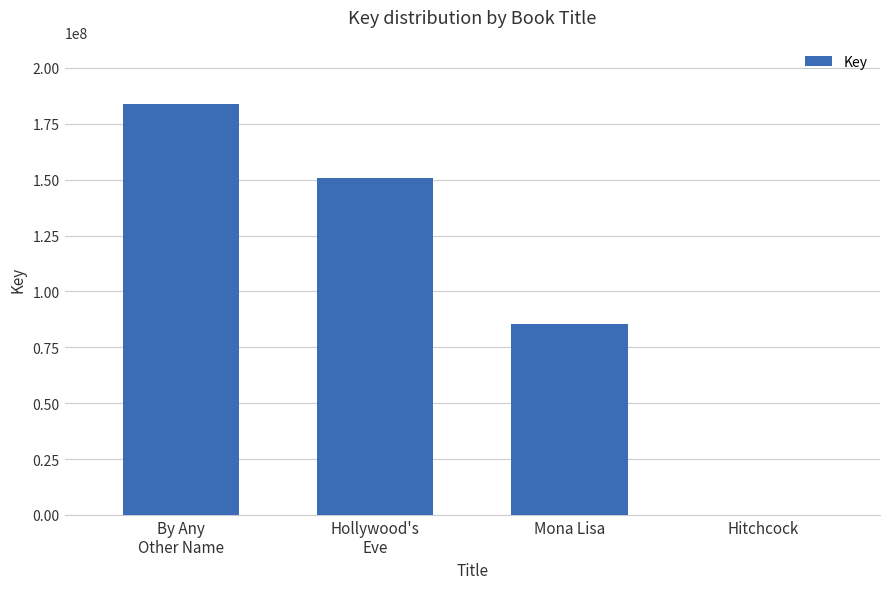

Reading left to right, transcribe all the data shown in this chart.

183796263	150591923	85253730	555